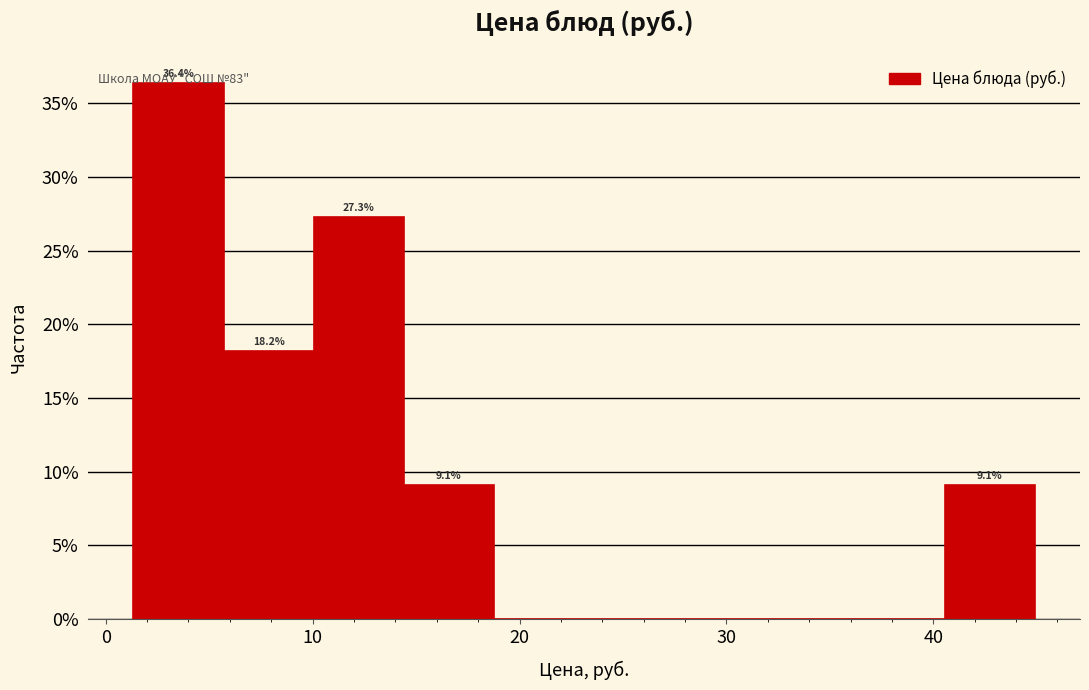

Which range on the x-axis has the tallest bar?

1 to 6